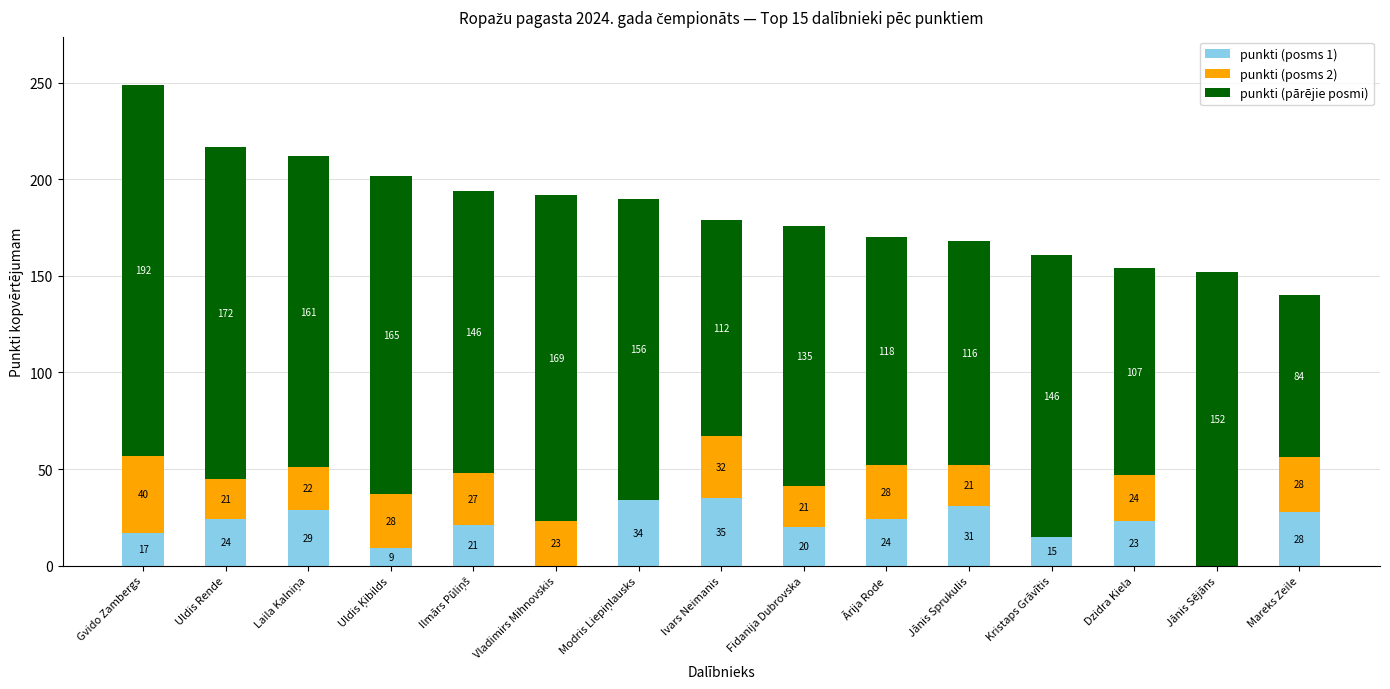

What is the sum of all punkti (posms 1) values?

310